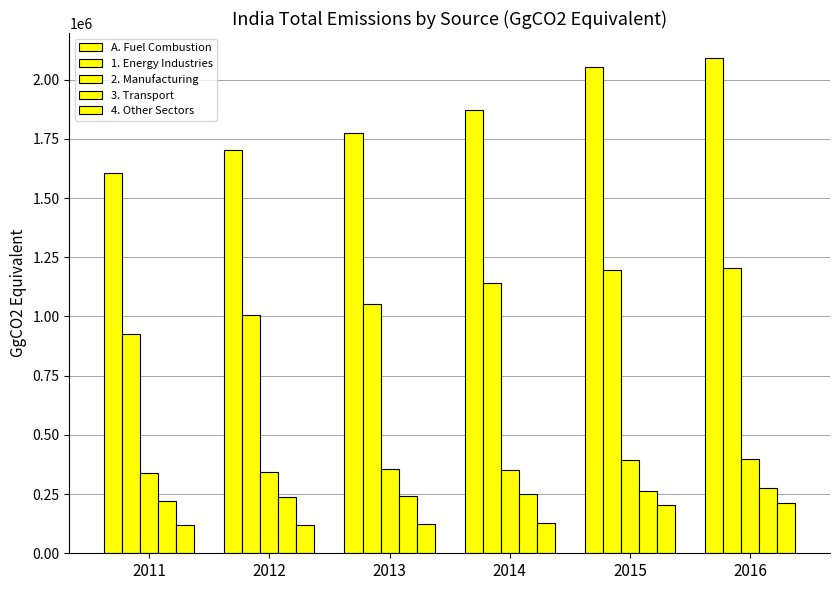

Reading left to right, extract all data points from this chart.

A. Fuel Combustion: 1604503	1704639	1774788	1871709	2055017	2092250
1. Energy Industries: 924258	1005813	1053981	1140983	1197123	1206587
2. Manufacturing: 338816	343603	356771	351910	394092	397739
3. Transport: 221202	236020	241253	250173	261517	274434
4. Other Sectors: 120228	119202	122783	128643	202286	213490